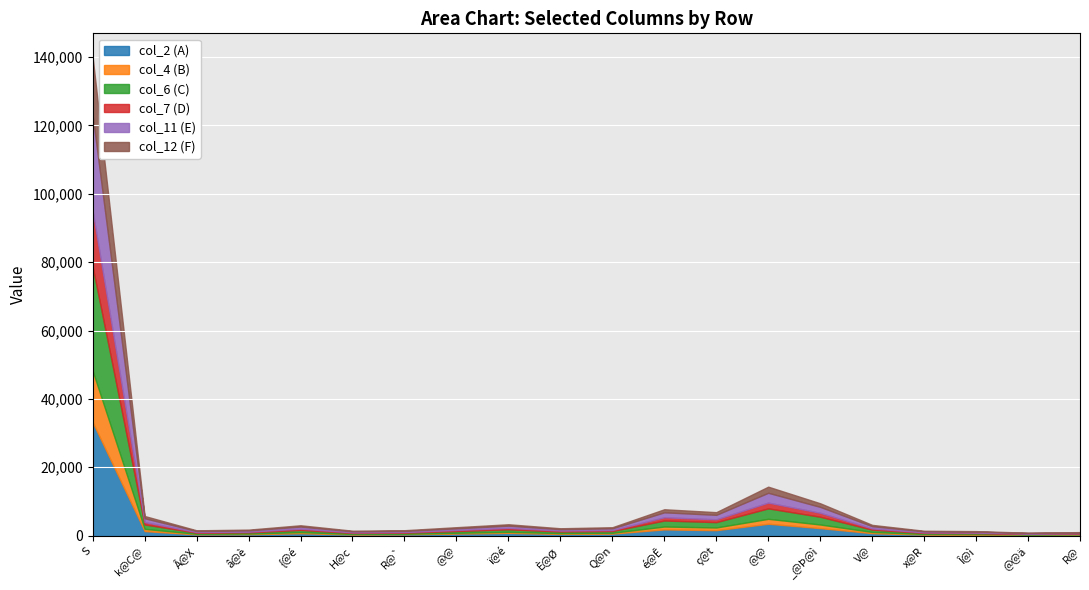

True or false: col_11 (E) and col_4 (B) intersect in this chart.

False